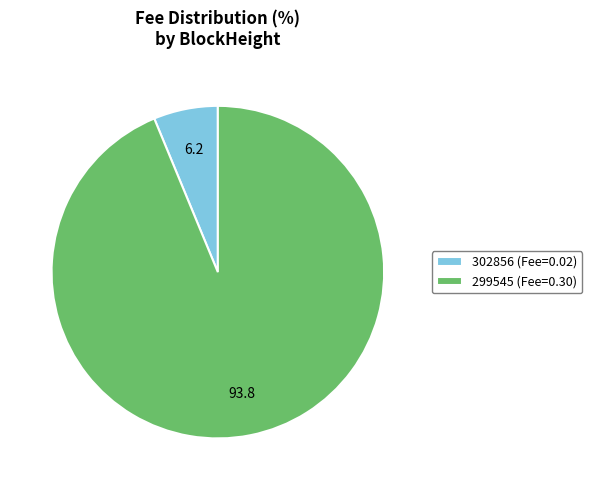

Do 302856 (Fee=0.02) and 299545 (Fee=0.30) together represent more than half of the pie?

Yes